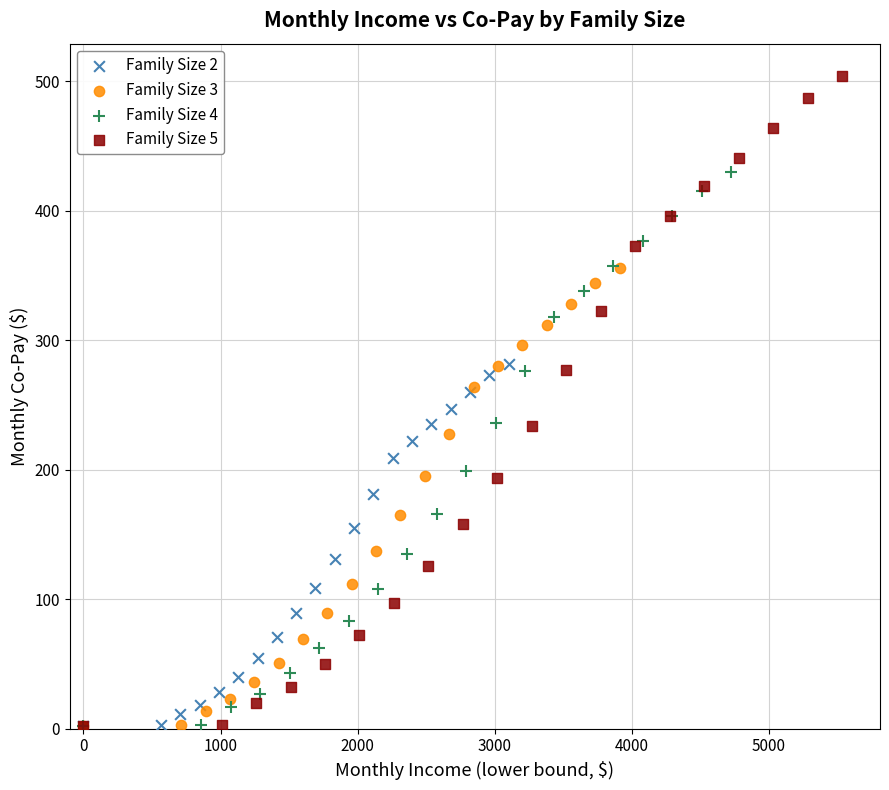

Which series contains the highest Y value?

Family Size 5